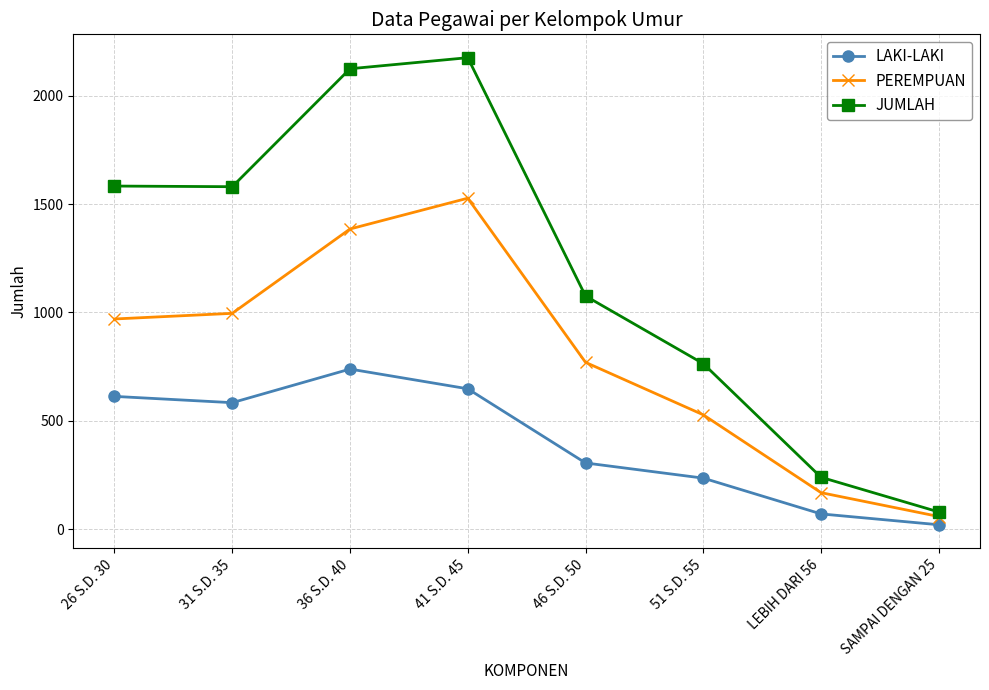

True or false: PEREMPUAN and JUMLAH cross at least once.

False